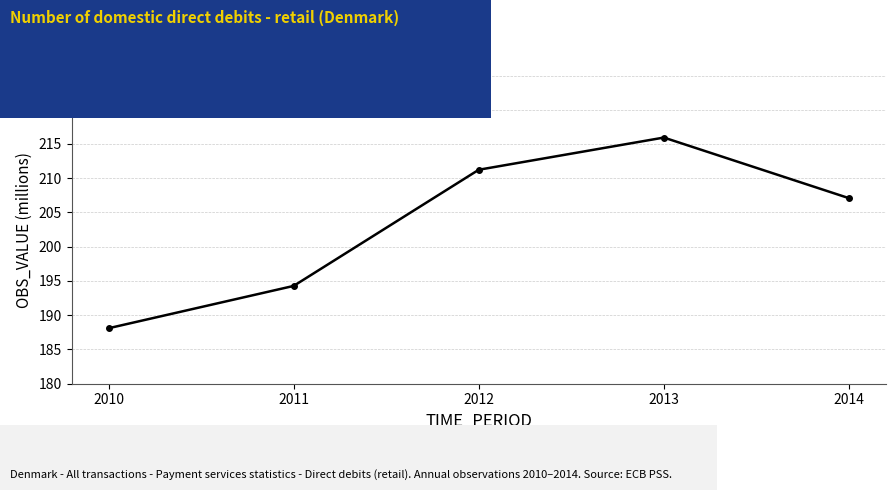

What is the maximum value shown in the chart?

215.9